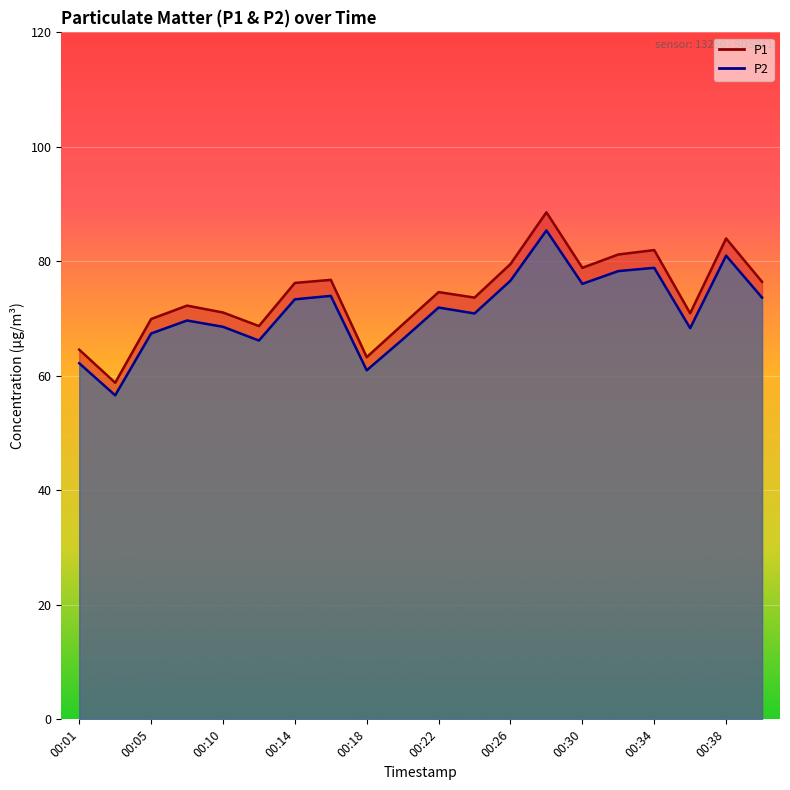

How many interior local valleys does the P2 series have?

6